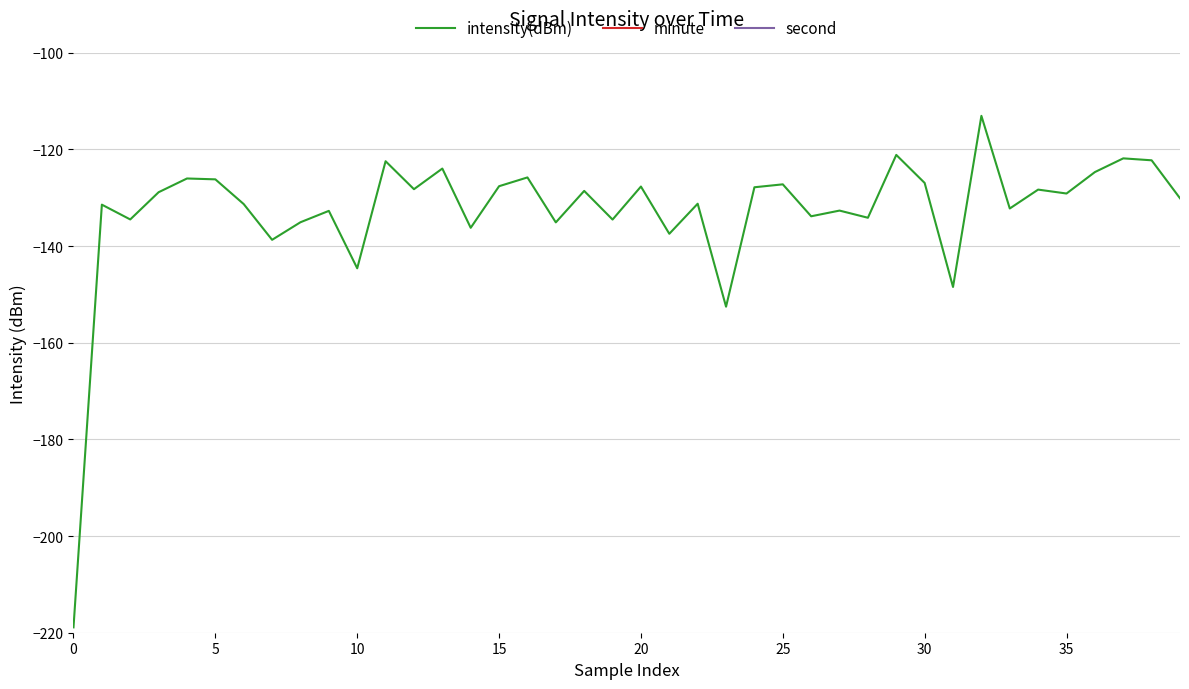

Which category has the lowest value in the intensity(dBm) series?

0